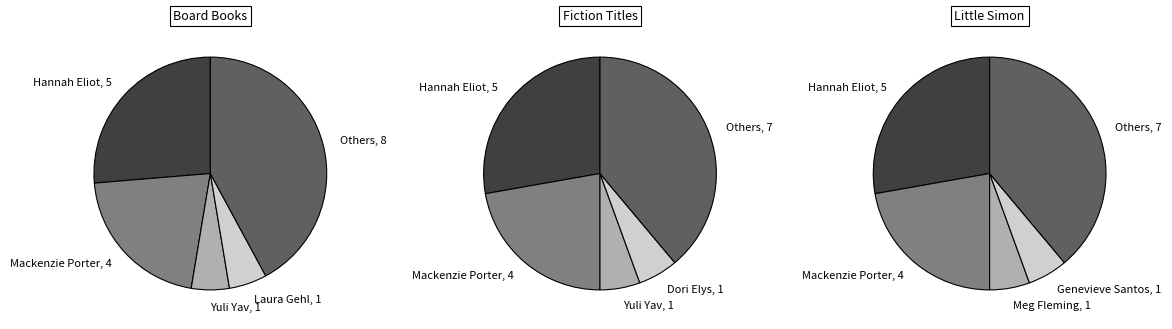

Is it true that Dori Elys is 18% of the pie?

False